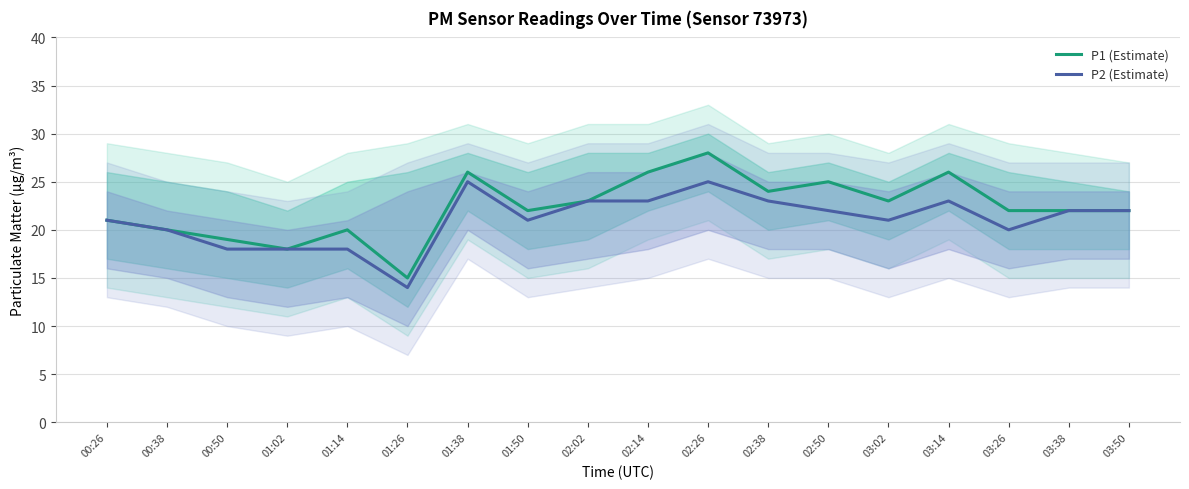

True or false: P1 (Estimate) and P2 (Estimate) intersect in this chart.

False